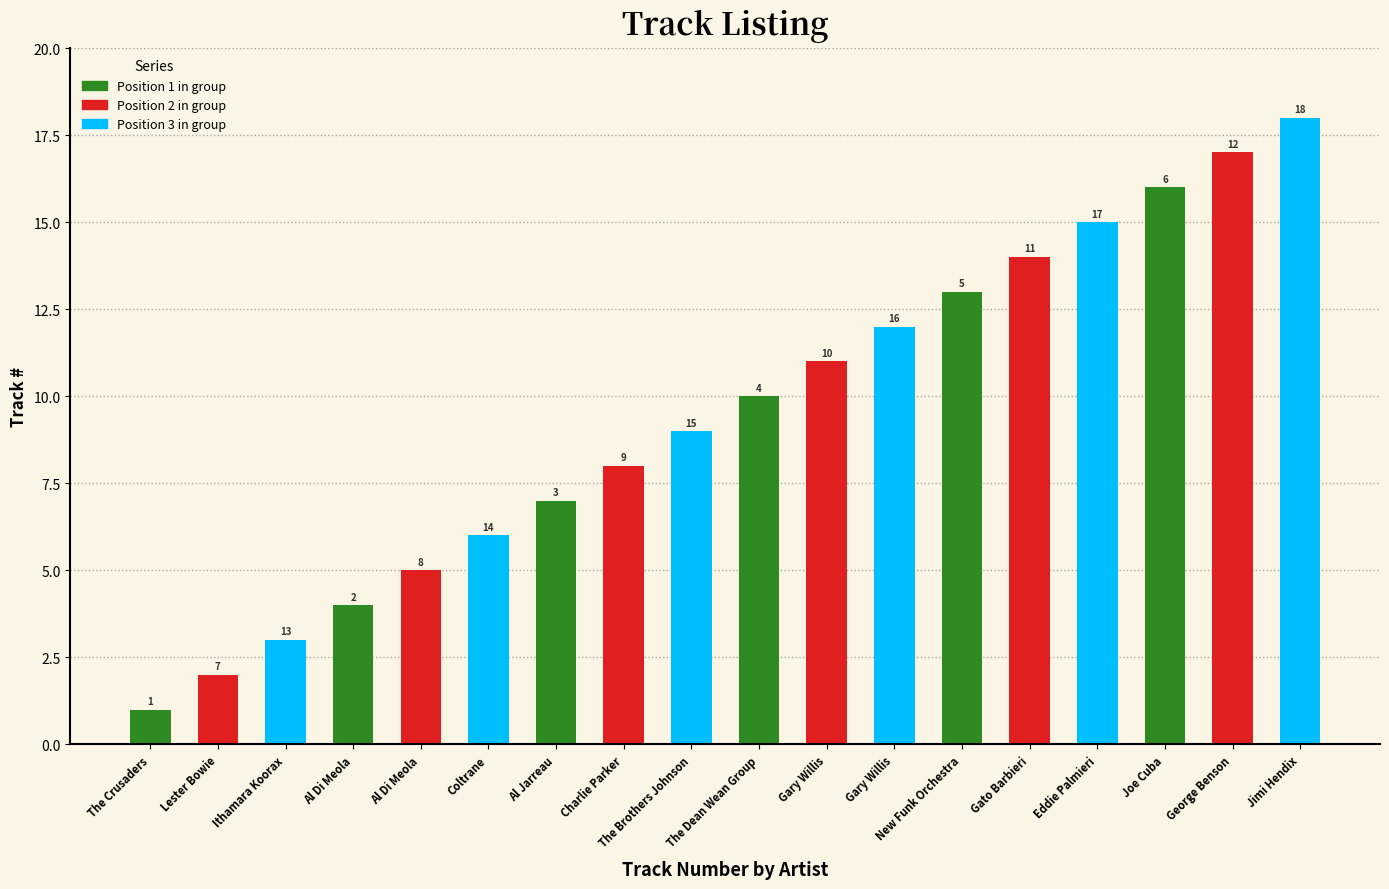

Which label corresponds to the smallest value in the chart?

Lester Bowie